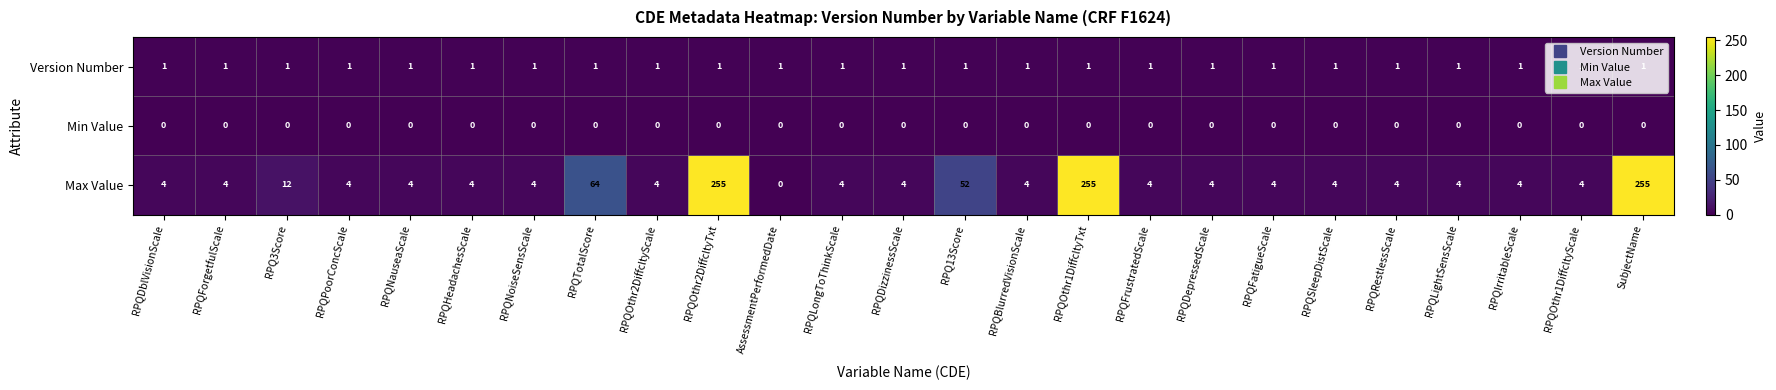

At RPQOthr1DiffcltyTxt, list the series in order from largest to smallest.

Max Value, Version Number, Min Value